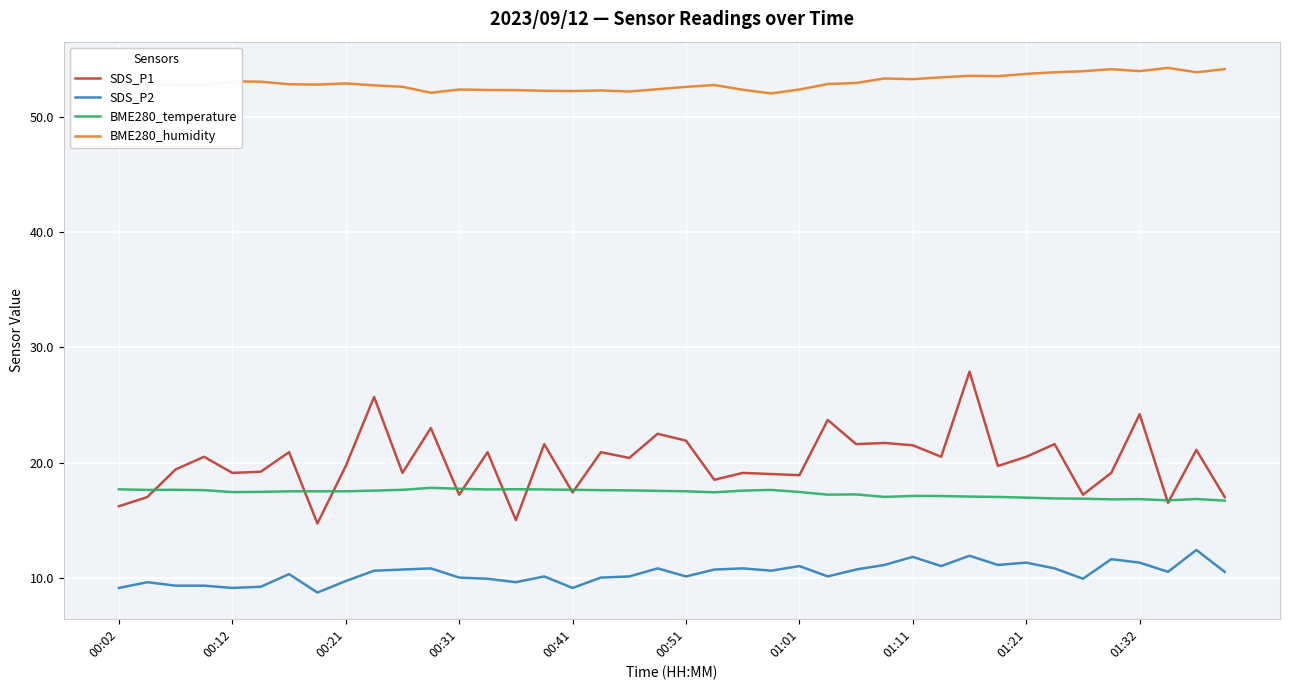

Which series has the largest total across all categories?

BME280_humidity